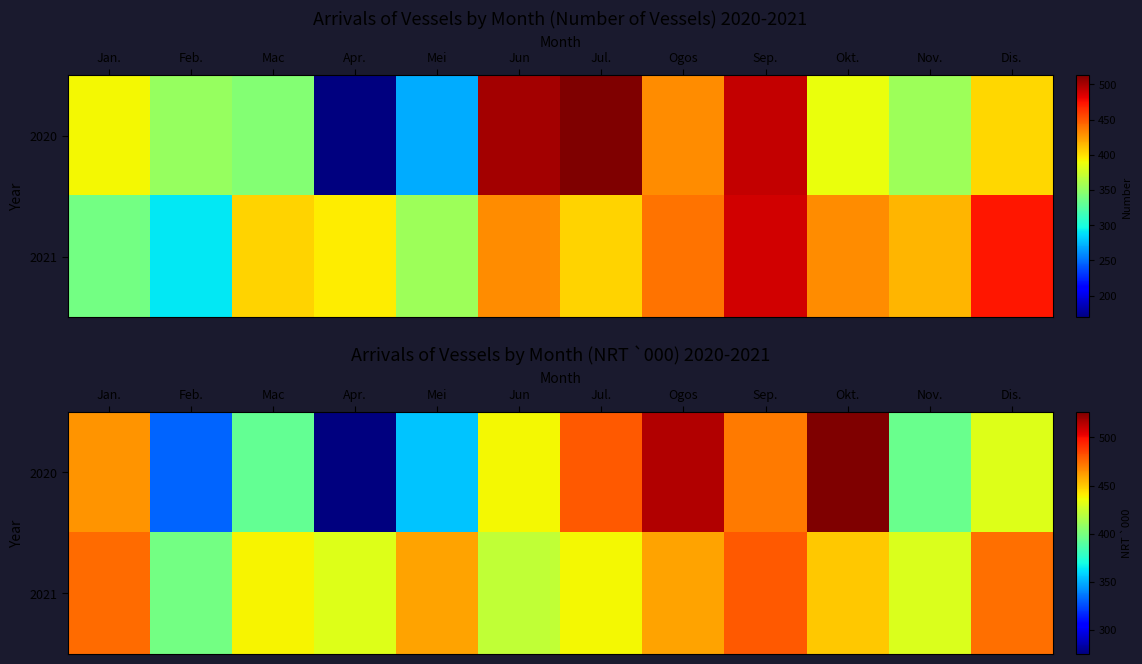

True or false: 2021 has a value of 269.9 at Nov..

False